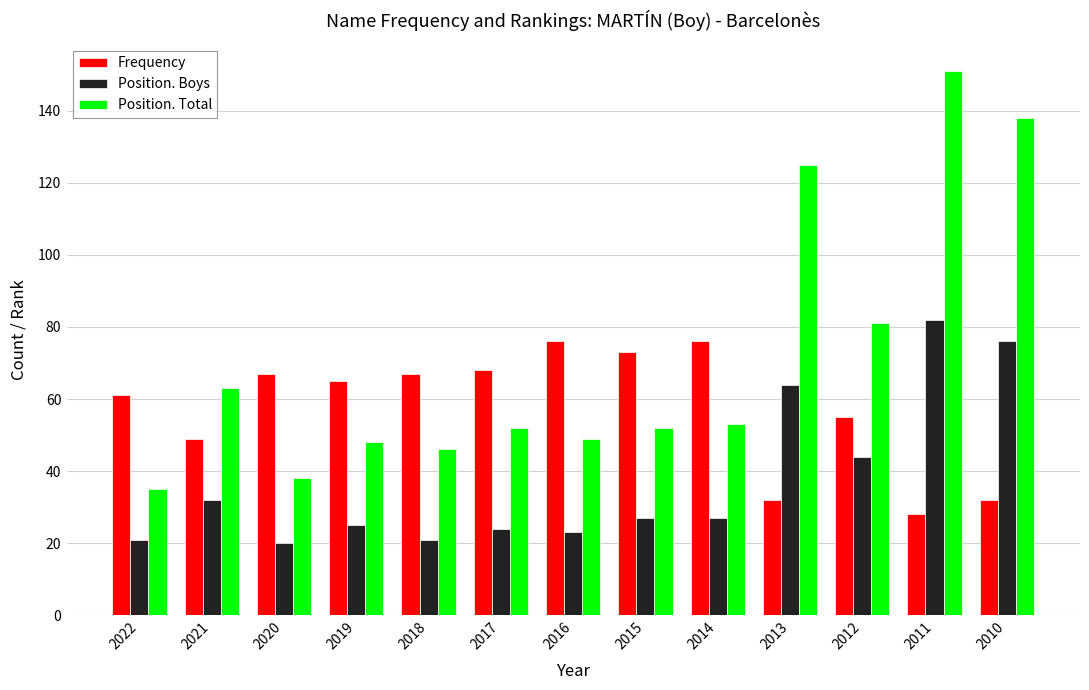

What is the maximum value for Position. Boys?

82